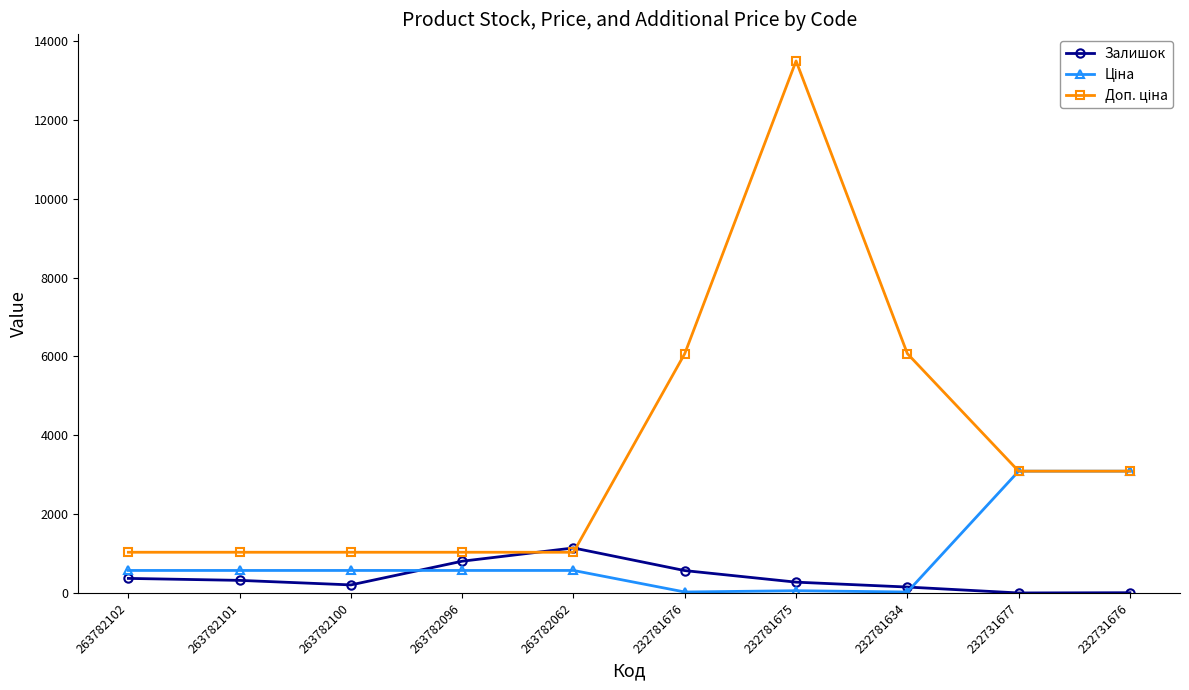

What is the difference between the highest and lowest values at 232731677?

3088.2